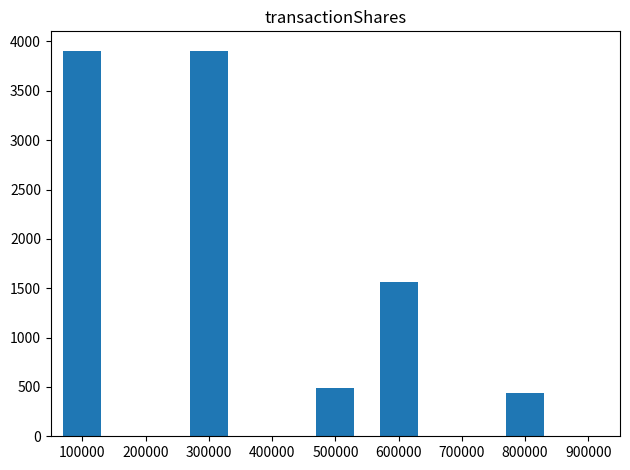

Which category has the lowest value across all series?

800000